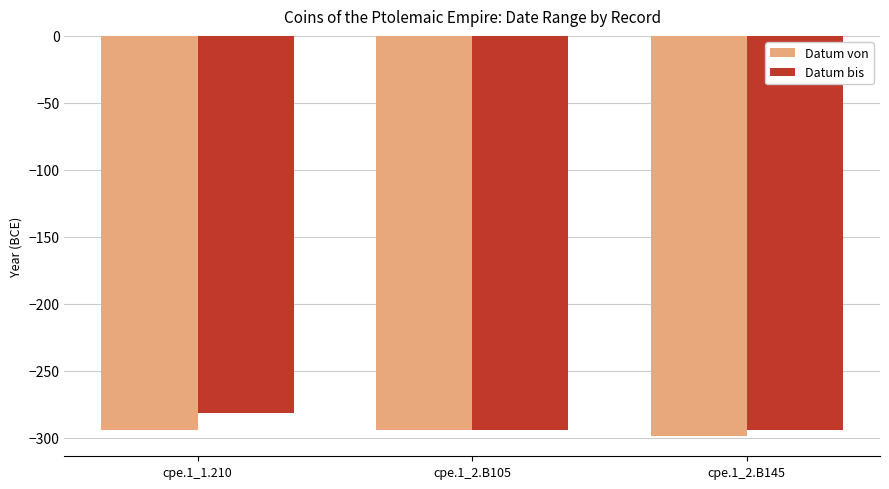

What is the sum of the Datum von values at cpe.1_1.210 and cpe.1_2.B145?

-593